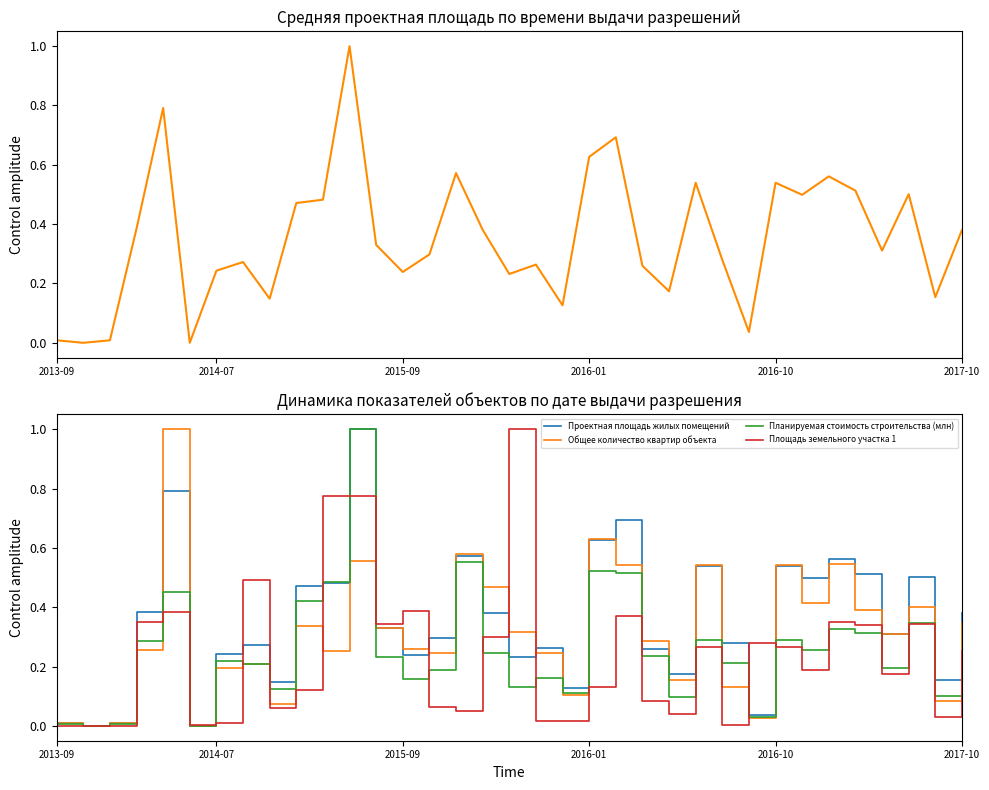

After their last crossing, which series has the higher values: Планируемая стоимость строительства (млн) or Площадь земельного участка 1?

Площадь земельного участка 1